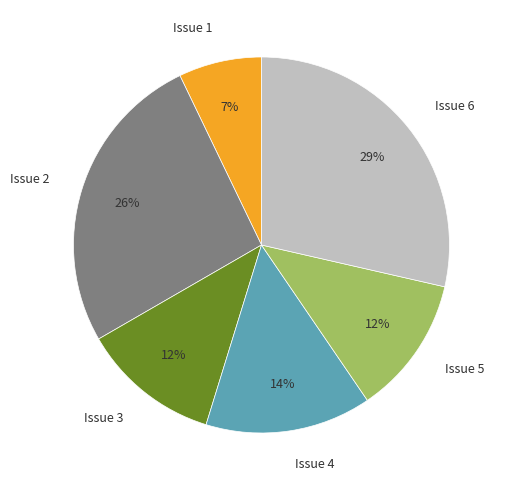

What percentage is the Issue 6 slice, to the nearest percent?

29%